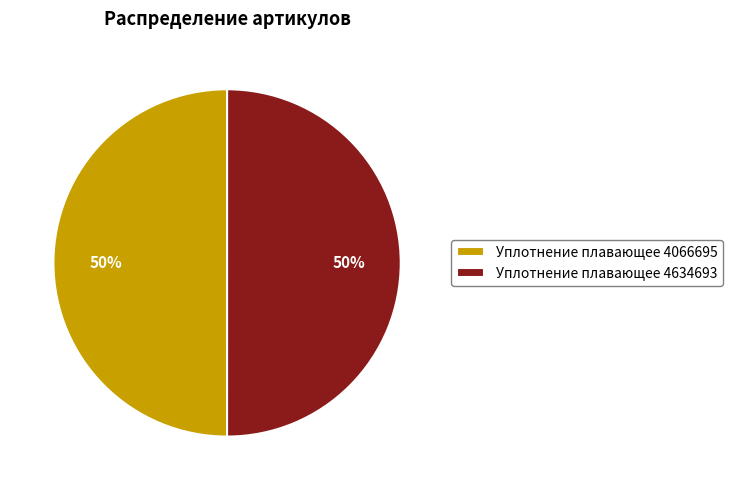

What is the ratio of the value at Уплотнение плавающее 4634693 to the value at Уплотнение плавающее 4066695?

1.0